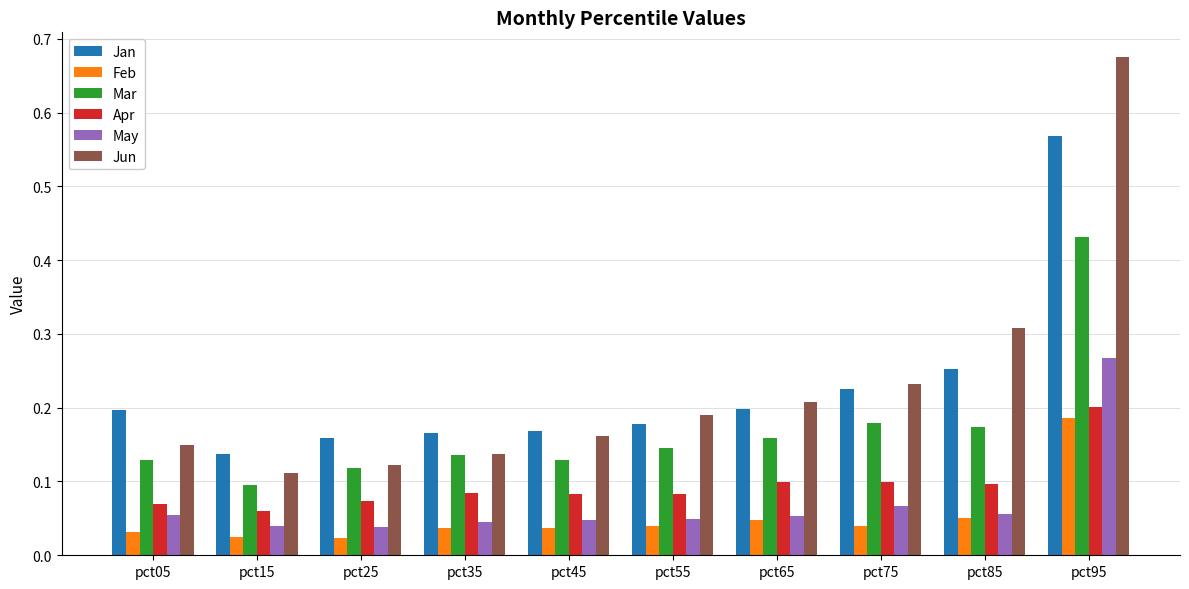

What are all the series names shown in the legend?

Jan, Feb, Mar, Apr, May, Jun